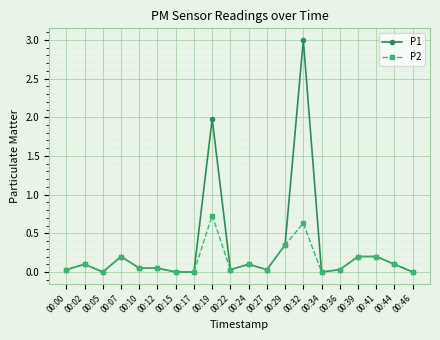

The value of P1 at 00:24 is 0.1. True or false?

True